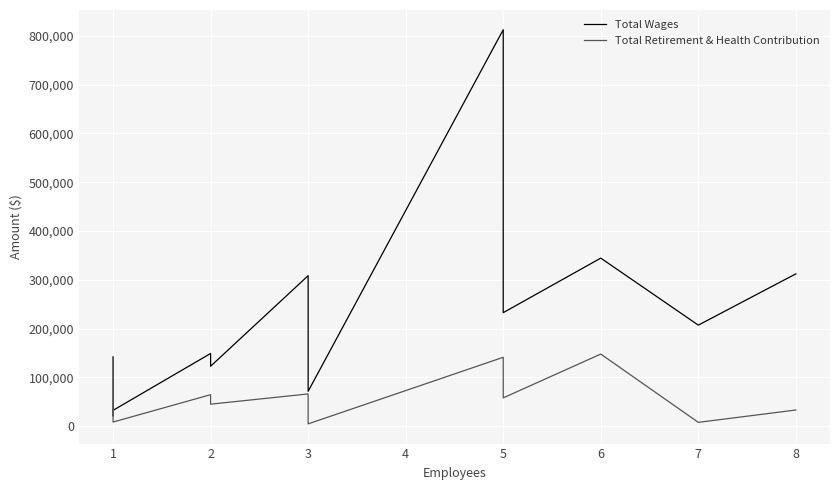

What are all the series names shown in the legend?

Total Wages, Total Retirement & Health Contribution